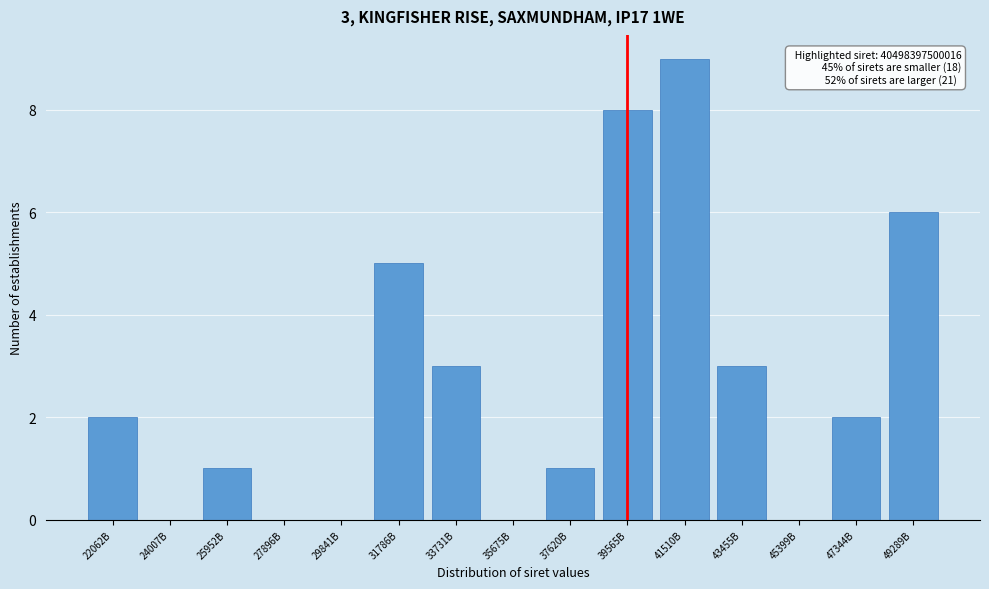

Reading left to right, what are all the values shown in this chart?

22062B=2	24007B=0	25952B=1	27896B=0	29841B=0	31786B=5	33731B=3	35675B=0	37620B=1	39565B=8	41510B=9	43455B=3	45399B=0	47344B=2	49289B=6